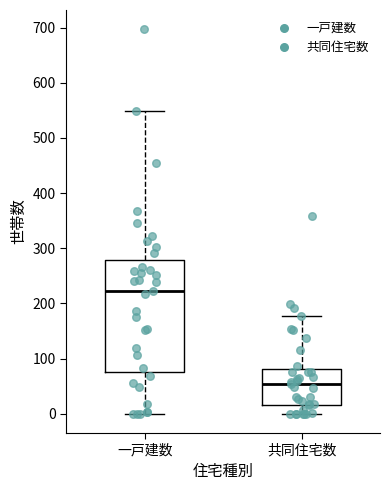

Which box is the tallest, from its lower edge to its upper edge?

一戸建数